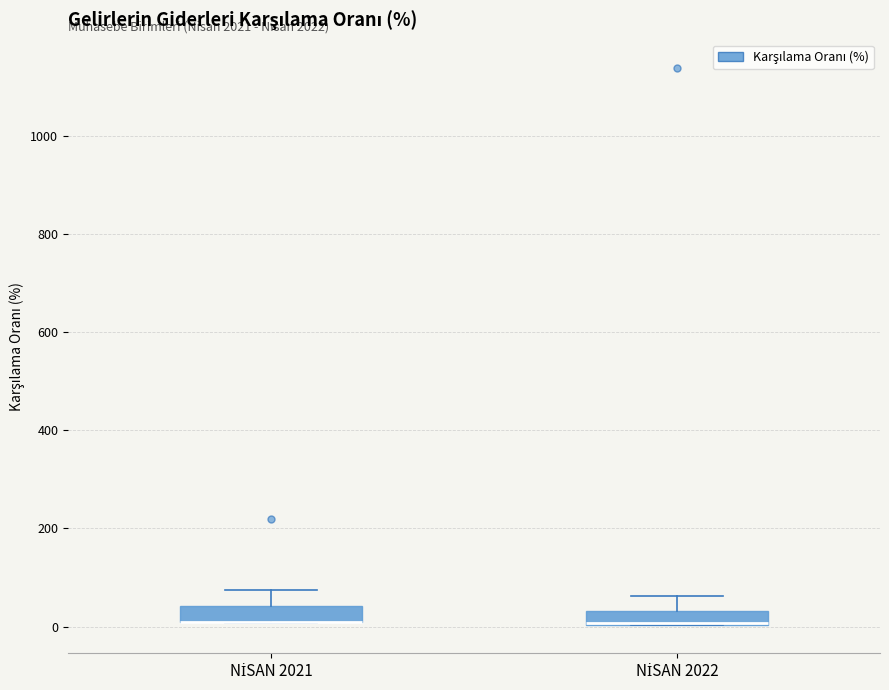

Where is the upper edge of the box for NİSAN 2021 on the y-axis? The values are not printed on the chart, so give them approximately, as read against the axis.

40